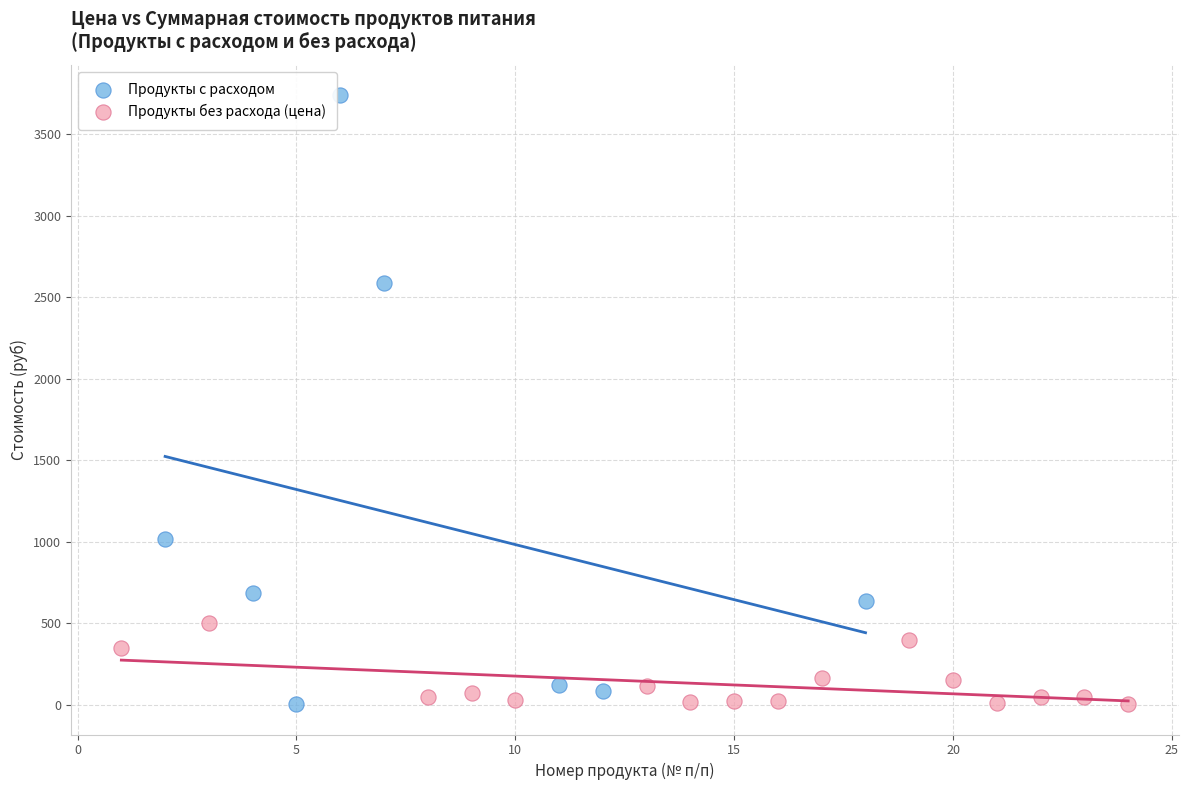

Which series has the widest spread of Y values?

Продукты с расходом